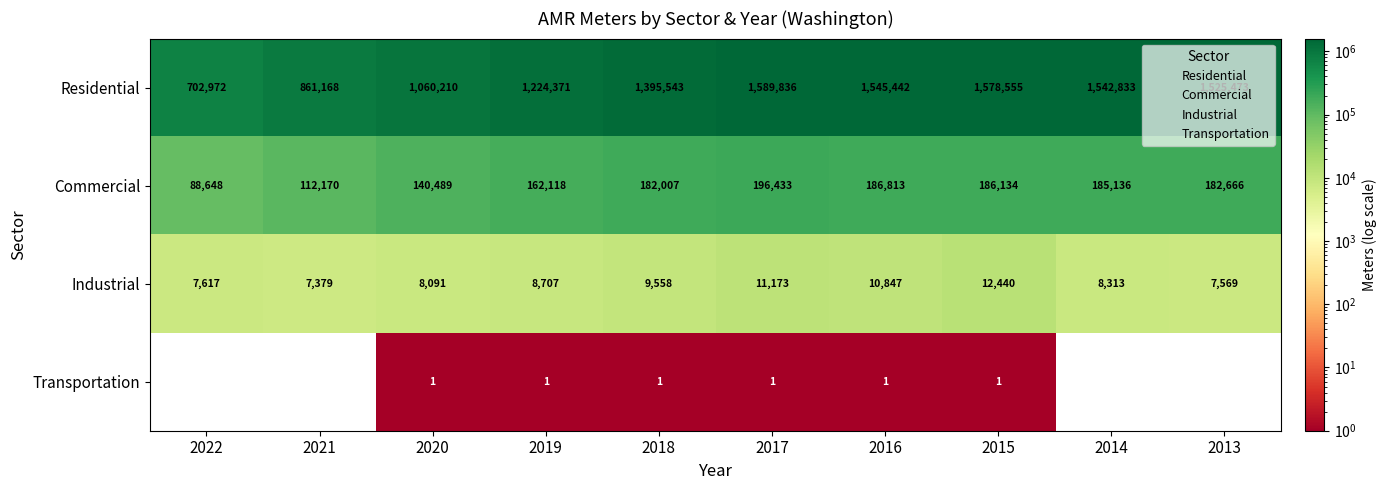

What is the difference between the maximum and minimum values in the Industrial series?

5061